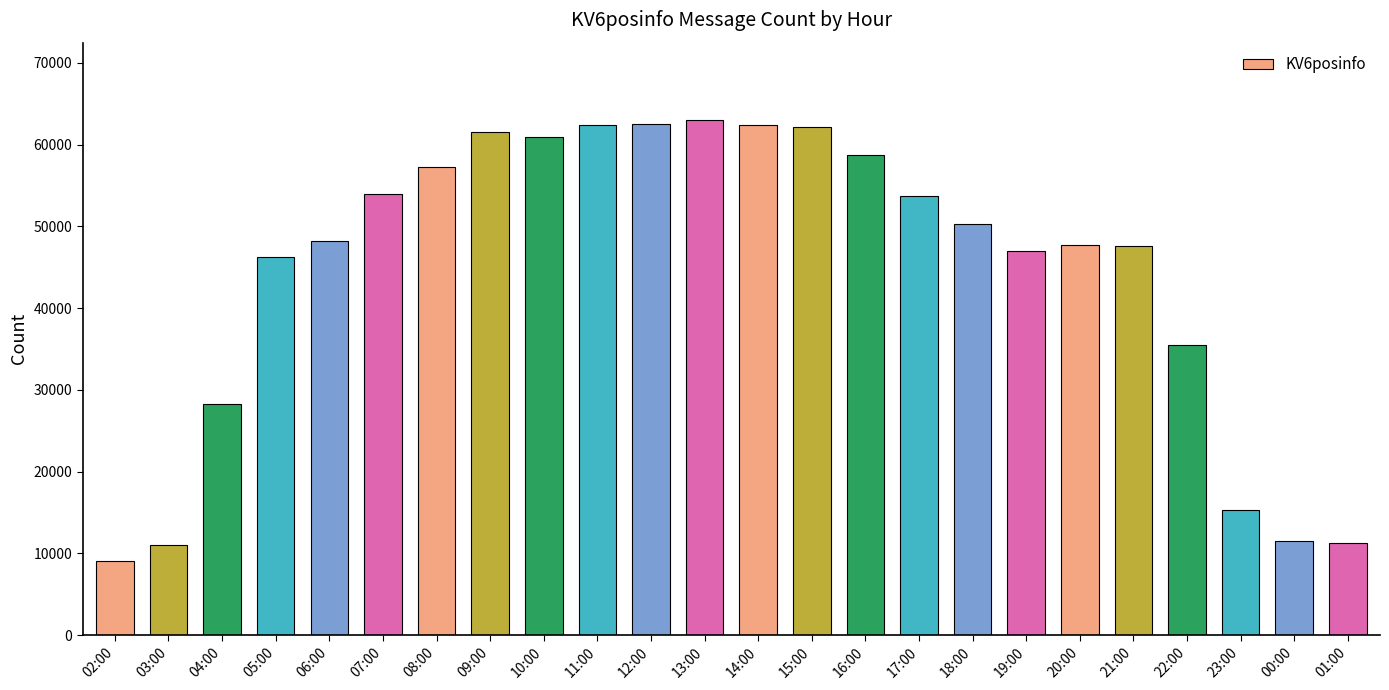

At which category does the chart reach its minimum across all series?

02:00